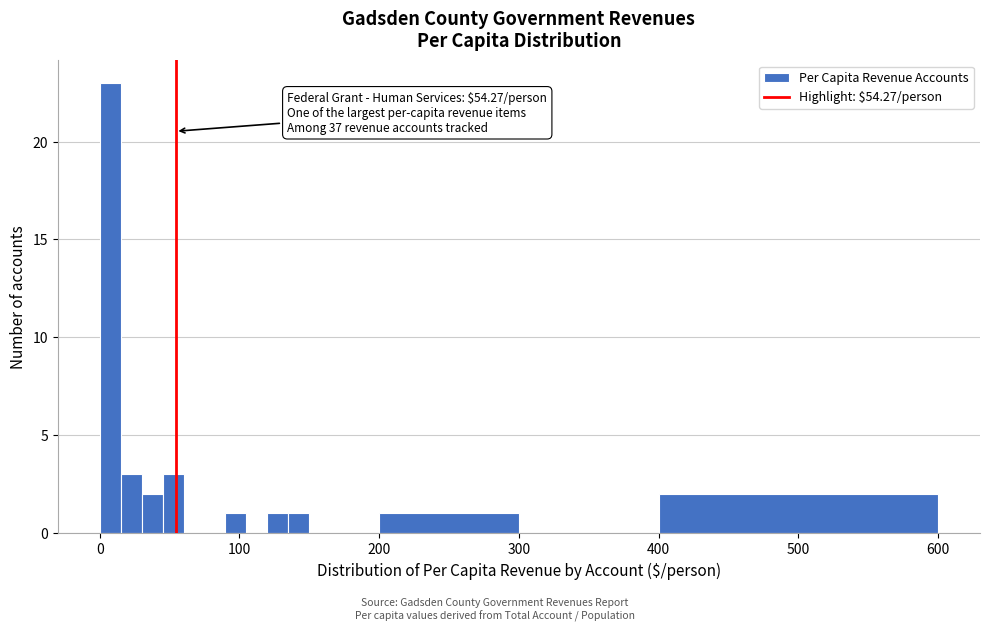

Read against the x-axis, roughly where is the centre of the tallest bar?

10